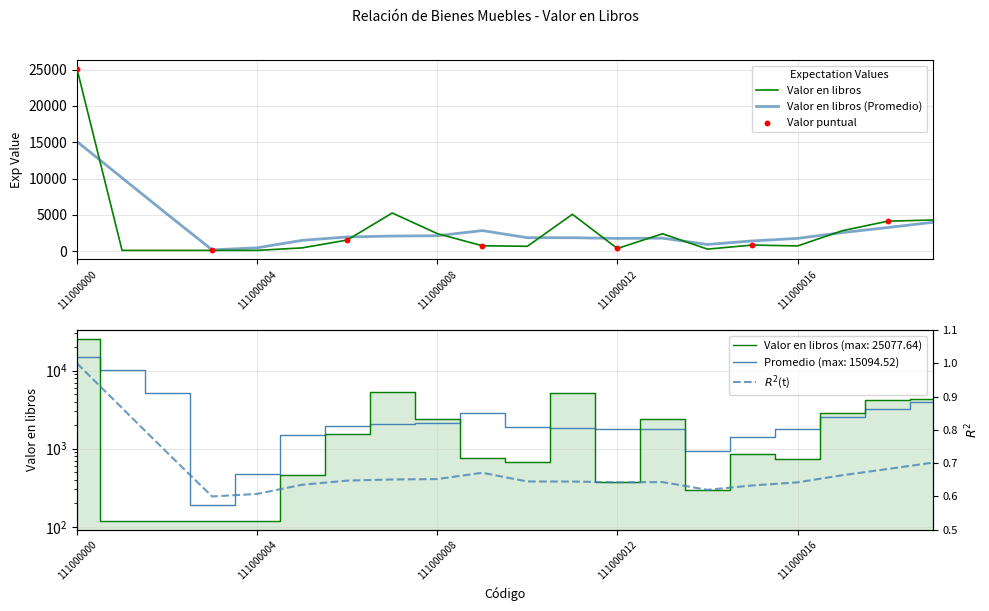

Approximately how many times larger is the value at 111000008 compared to 111000011?

0.5